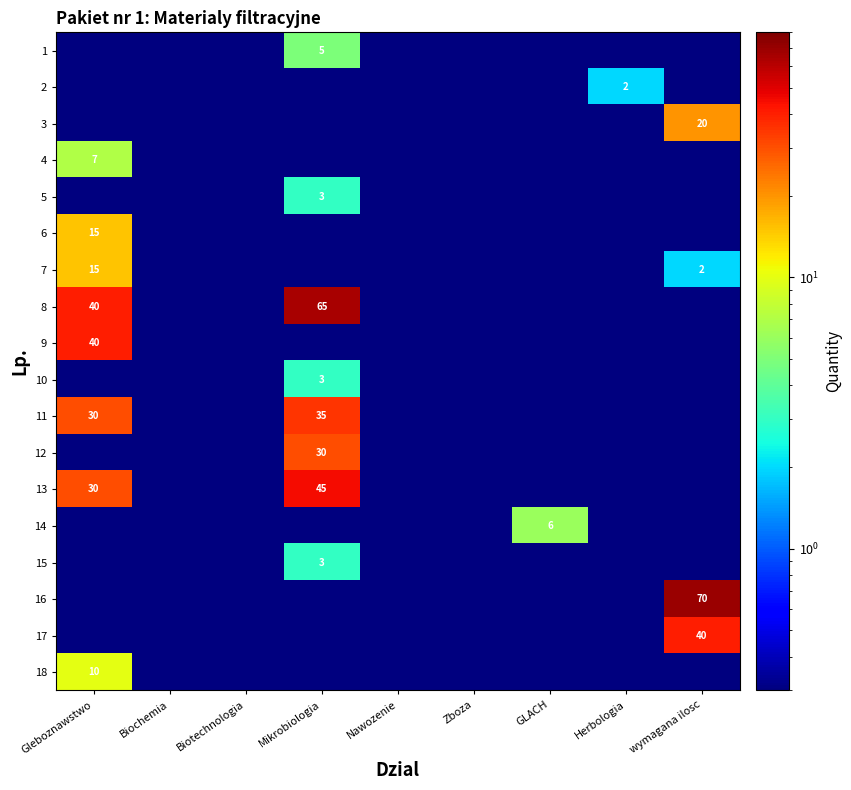

Is it true that 11 equals 35.0 at Mikrobiologia?

True